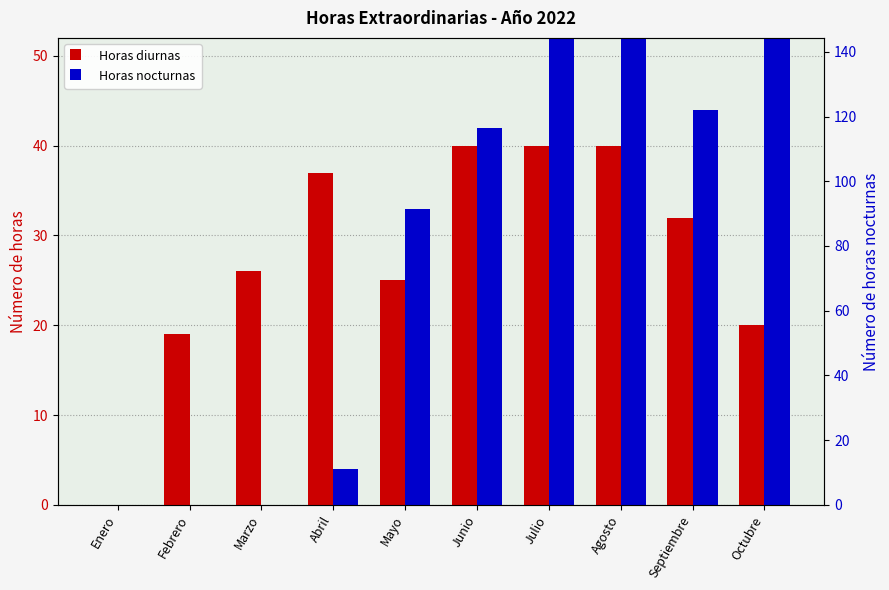

At which category is the sum across all series the highest?

Julio